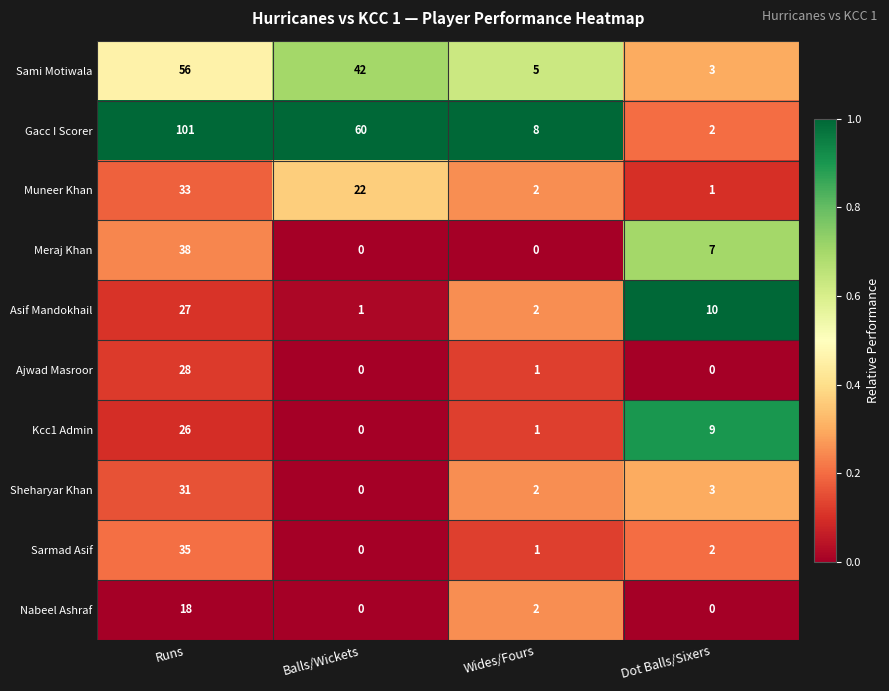

At which category does the chart reach its peak across all series?

Runs